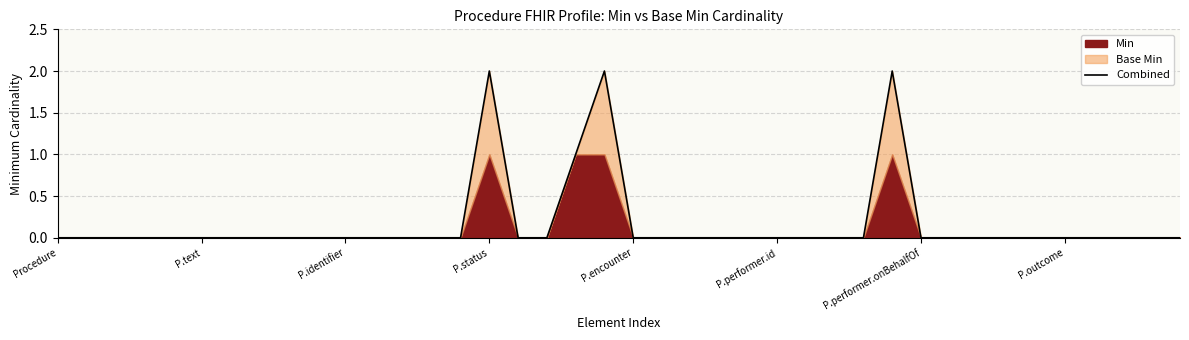

True or false: Combined has a value of 3 at P.status.

False